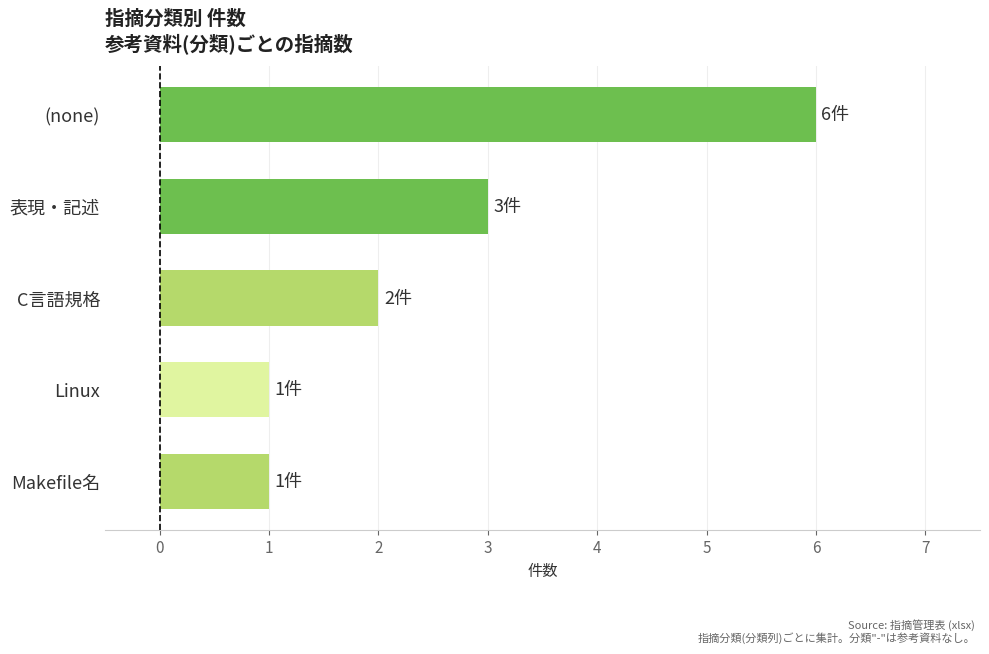

Reading top to bottom, extract all data points from this chart.

6	3	2	1	1